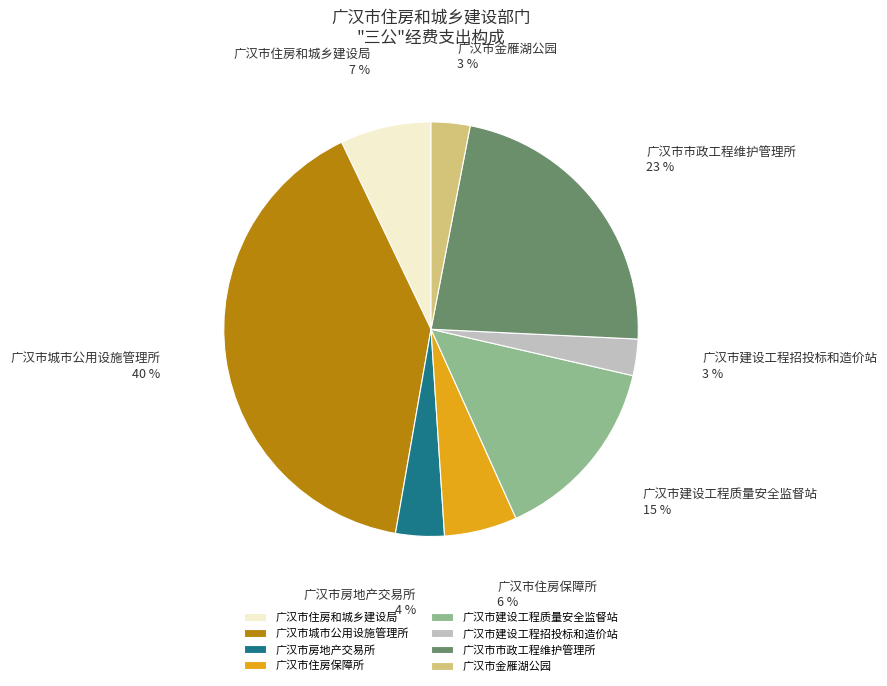

What percentage is the 广汉市金雁湖公园 slice, to the nearest percent?

3%